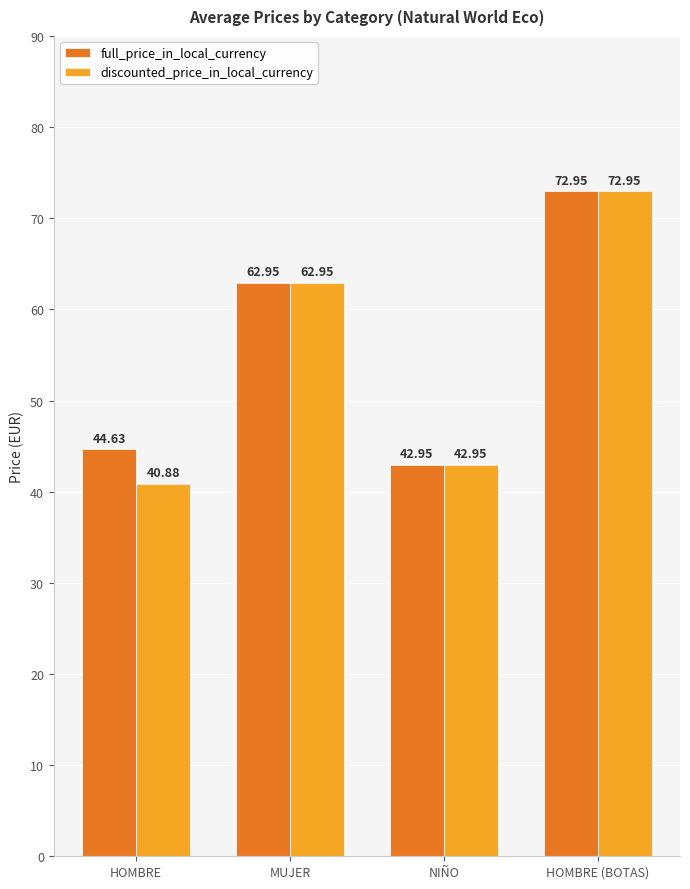

What are all the series names shown in the legend?

full_price_in_local_currency, discounted_price_in_local_currency